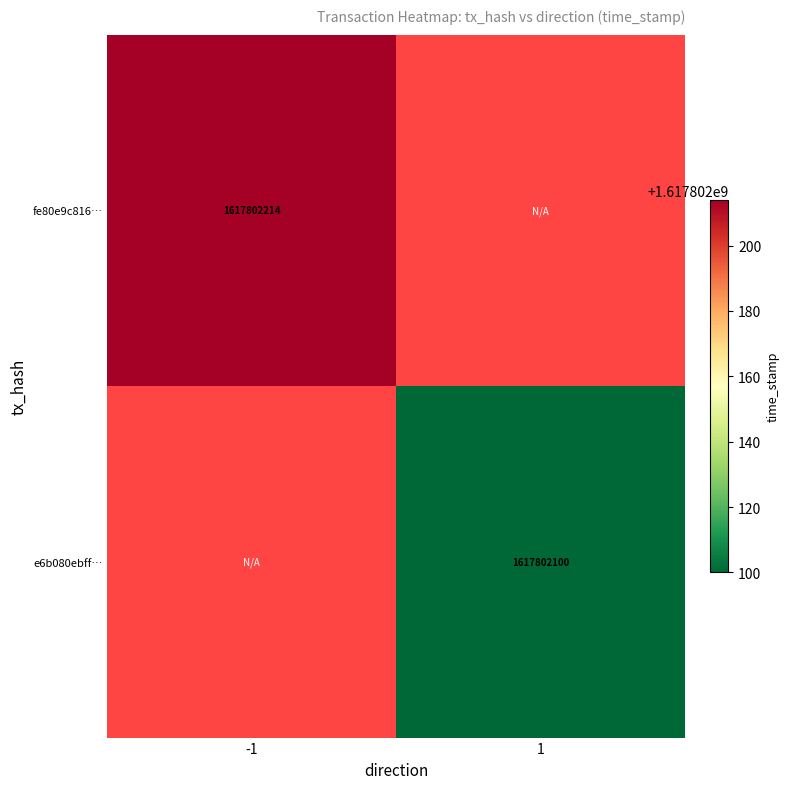

What is the sum of the e6b080ebffc8dd77693200e839263da51f85652 values at 1 and -1?

1617802100